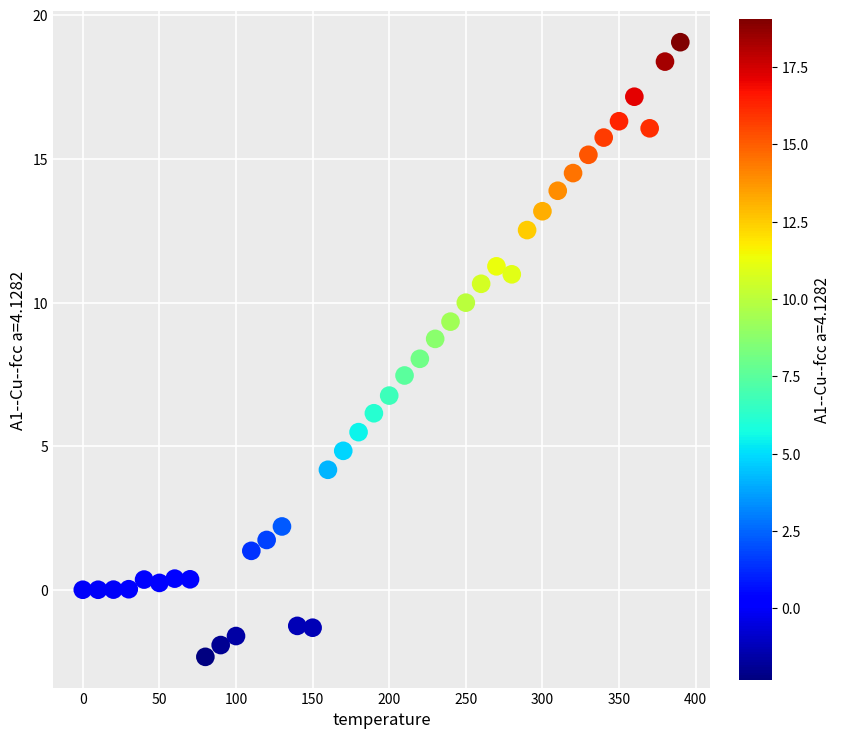

What is the range of X values (max minus min)?

390.0